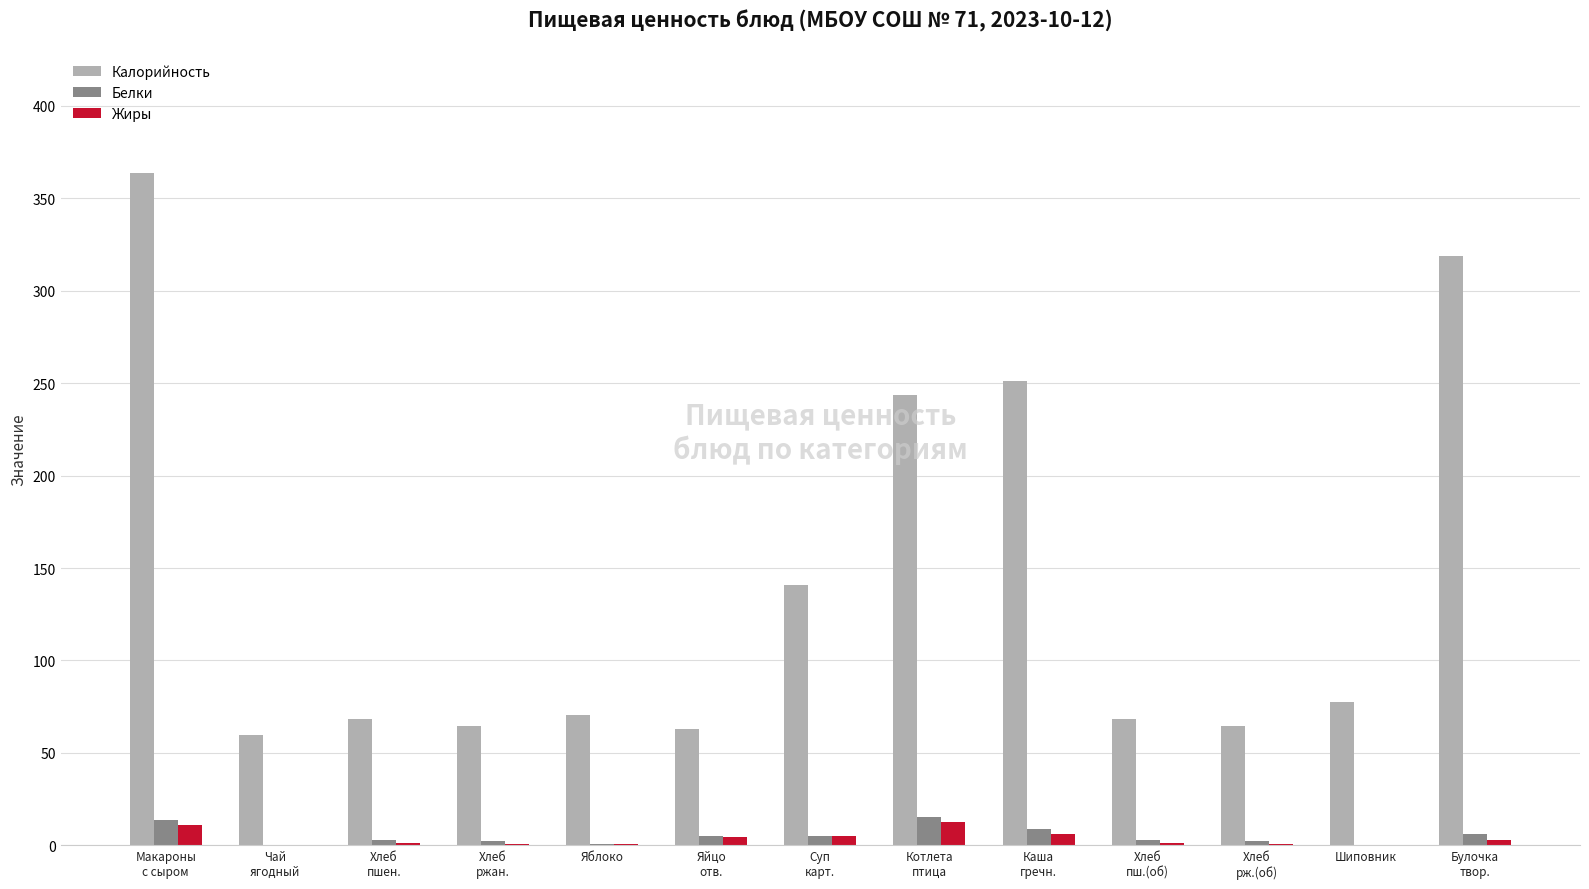

Which series has the largest total across all categories?

Калорийность